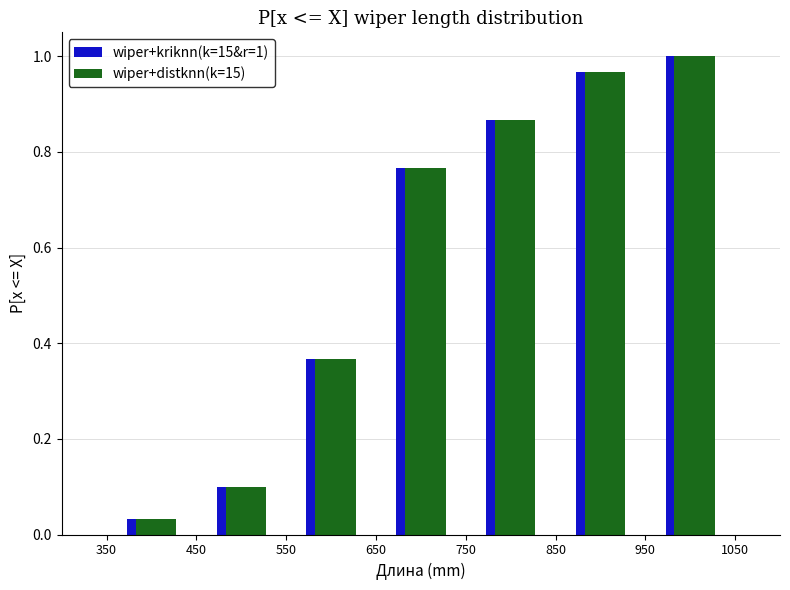

In the wiper+distknn(k=15) series, which range on the x-axis has the tallest bar?

950 to 1050